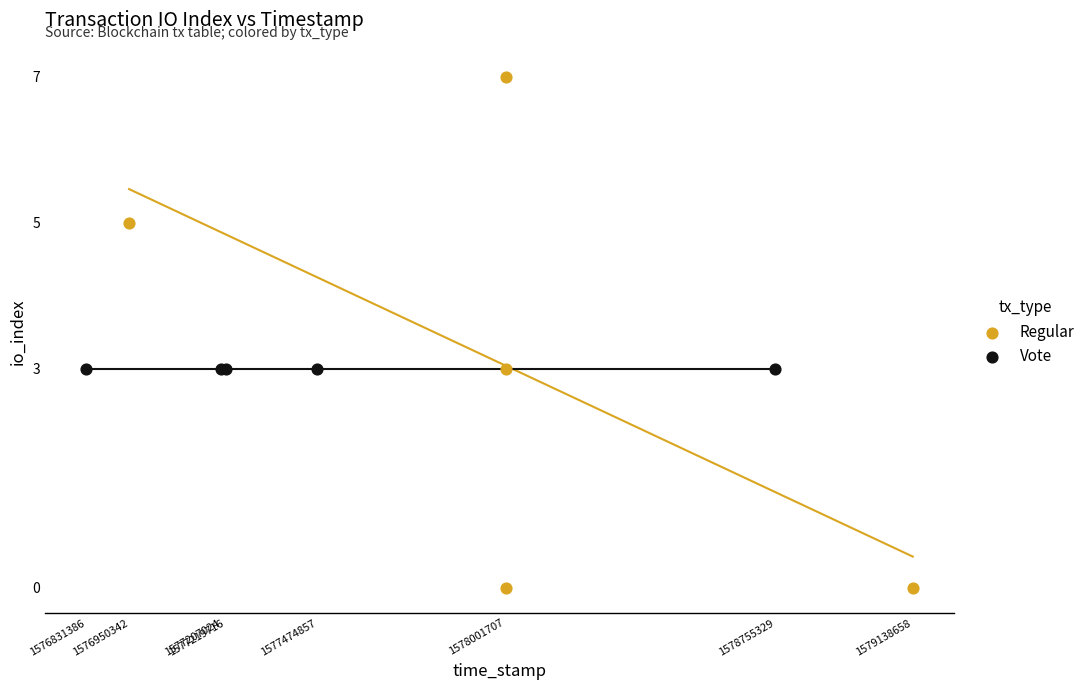

Which series reaches the minimum Y coordinate?

Regular